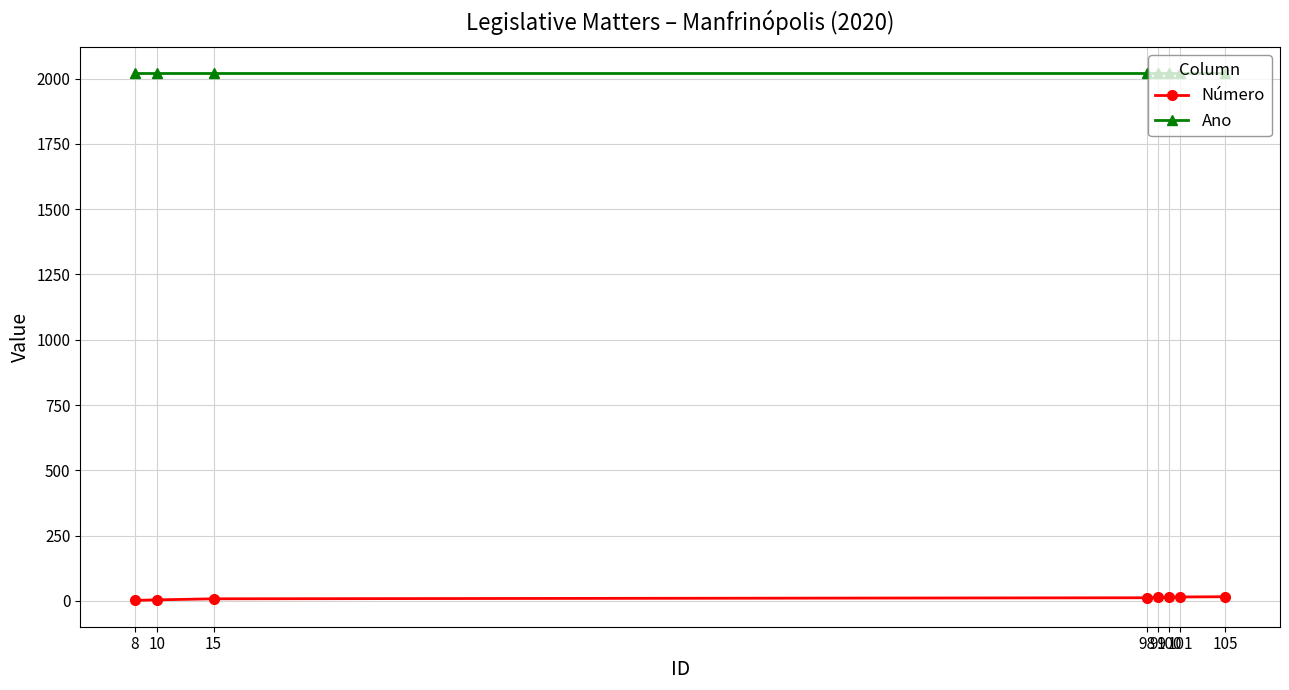

What is the value of the Ano point at the 7th from the left?

2020